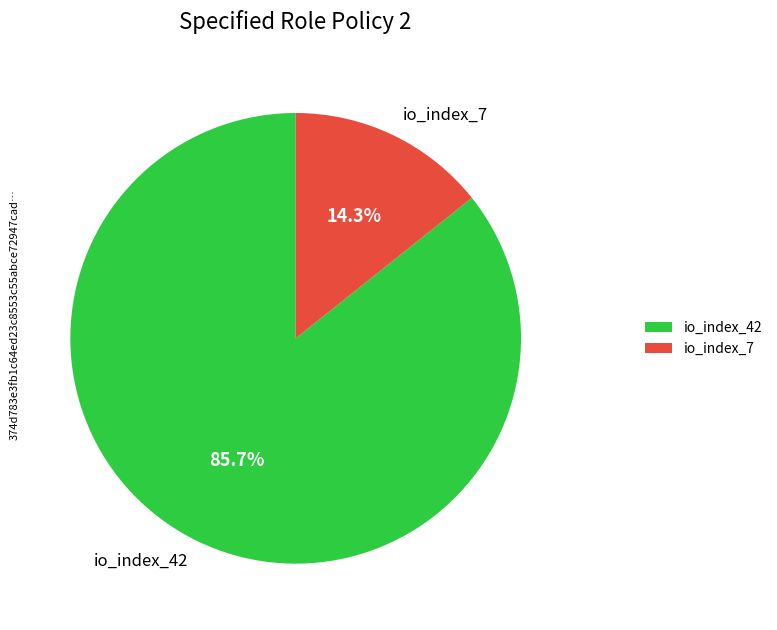

Approximately how many times larger is the value at io_index_7 compared to io_index_42?

0.2